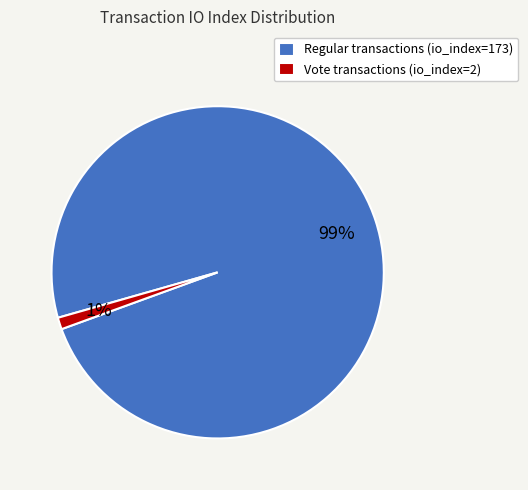

Which slice represents more than half of the pie?

Regular transactions (io_index=173)